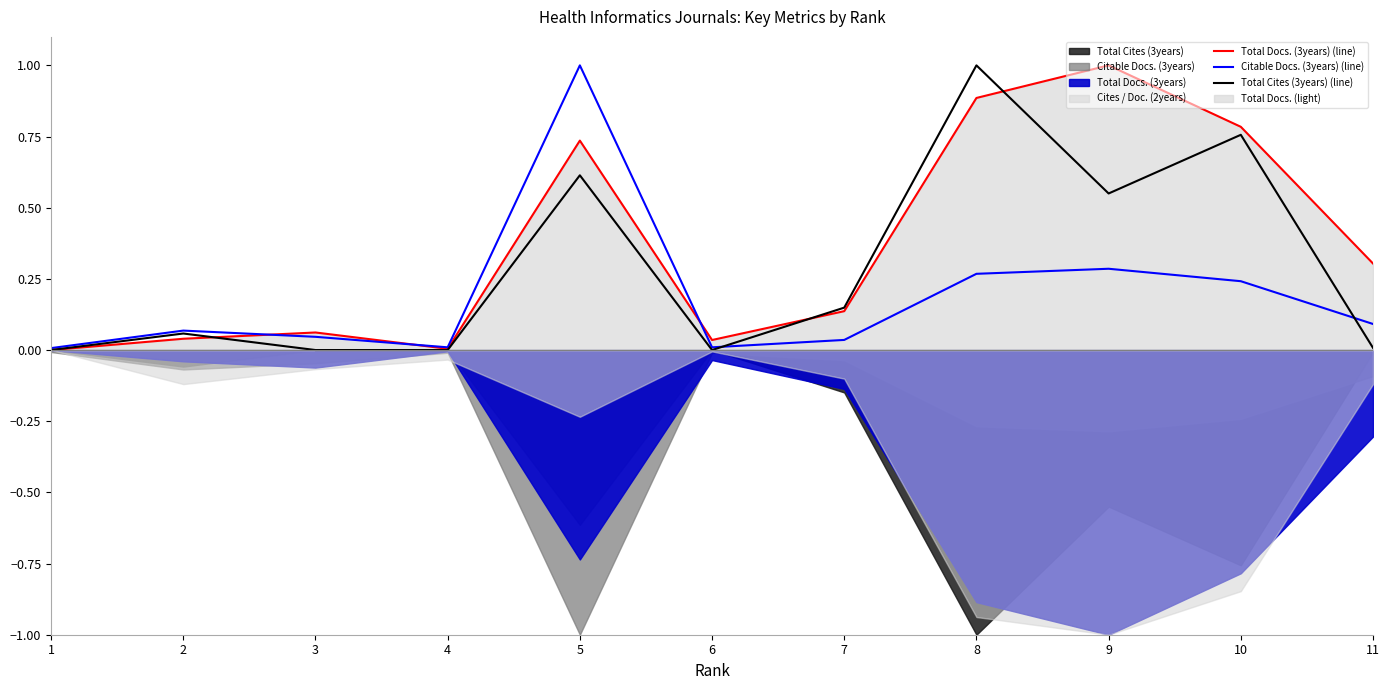

What value does the Citable Docs. (3years) (line) series have at 9?

0.3